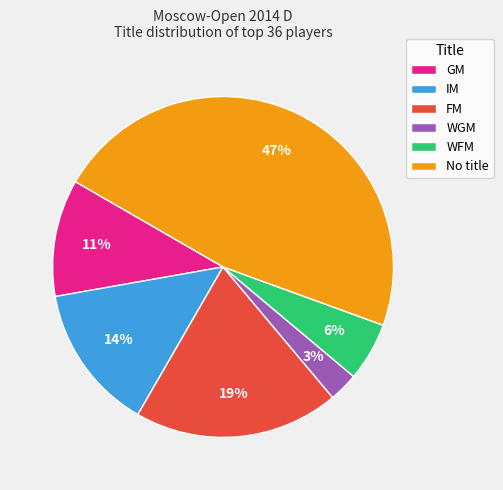

Rank the categories by value from highest to lowest.

No title, FM, IM, GM, WFM, WGM